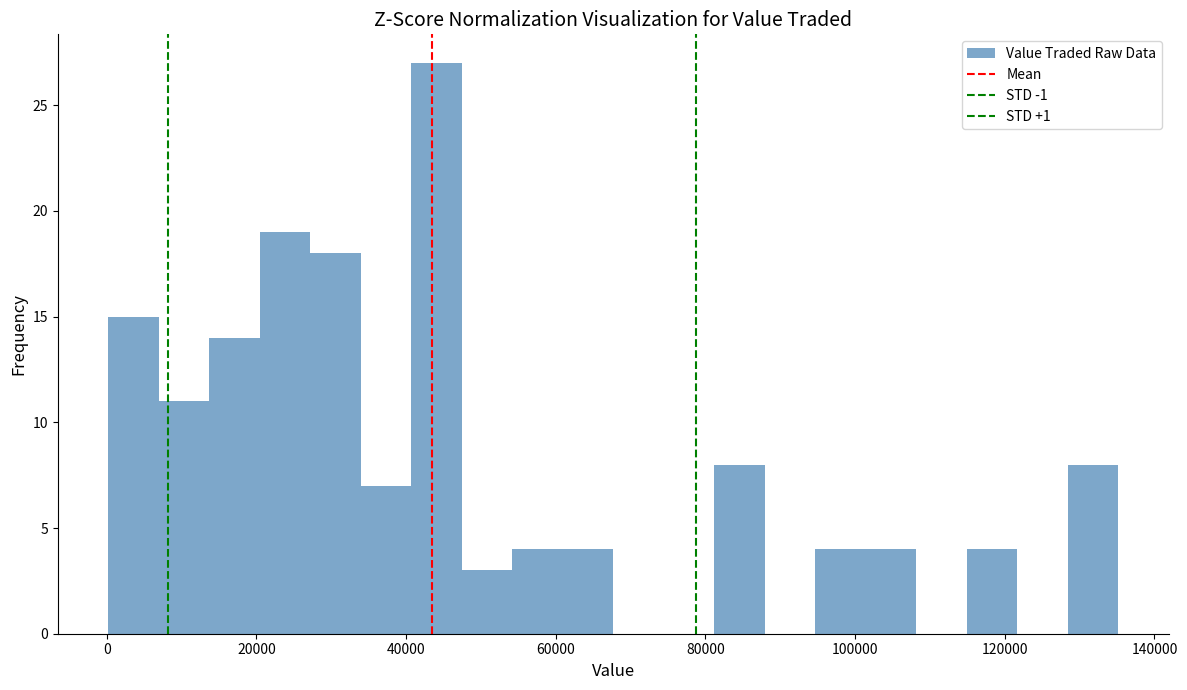

Read against the x-axis, roughly where is the centre of the tallest bar?

44000